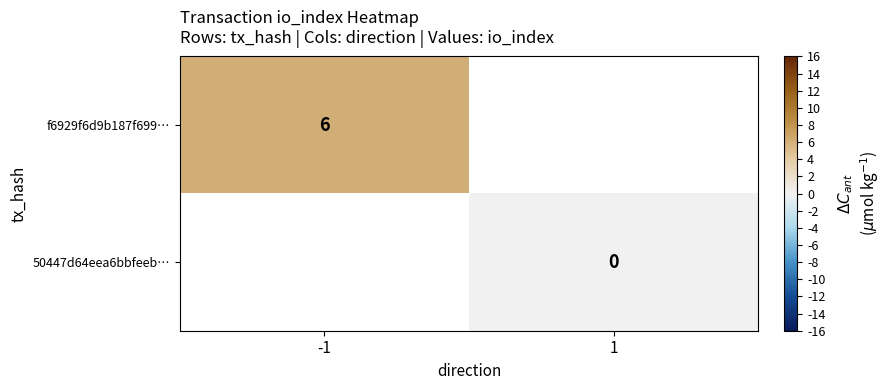

What is the greatest value displayed?

6.0